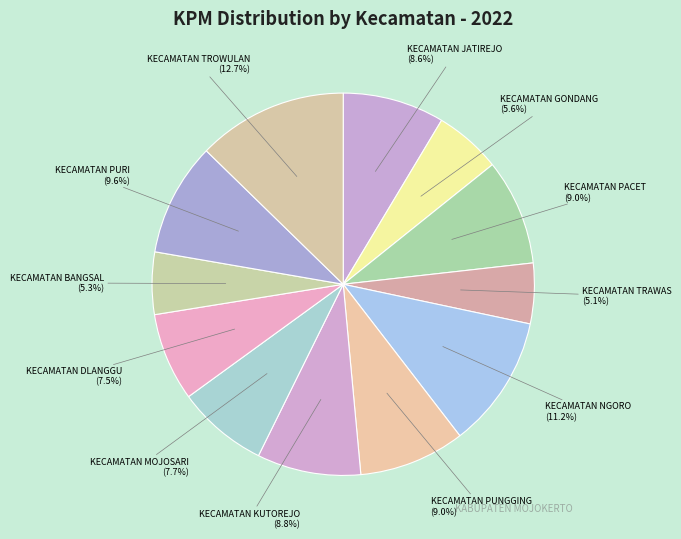

Is there a majority slice in this chart?

No